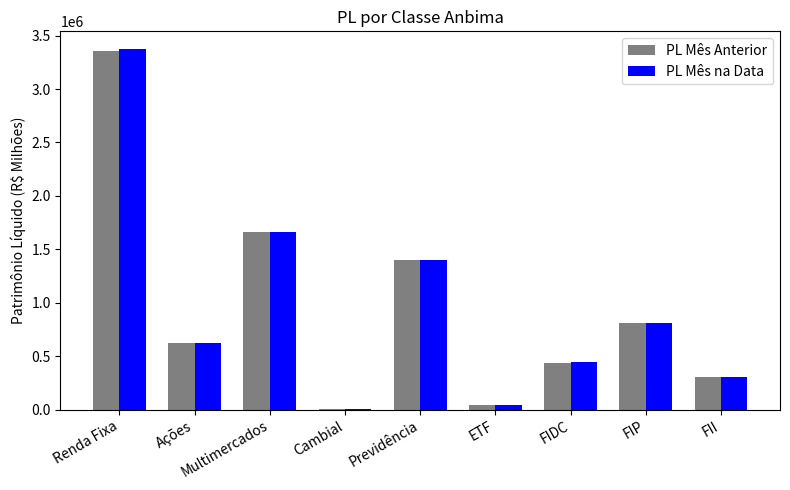

What value does the PL Mês na Data series have at FII?

305623.3